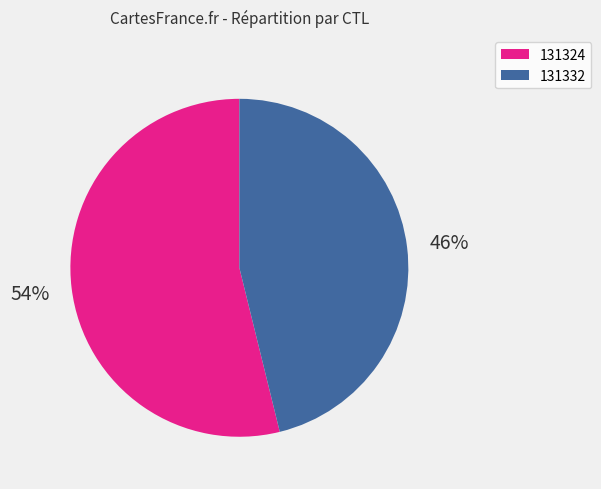

To the nearest percent, what is the combined percentage of 131332 and 131324?

100%